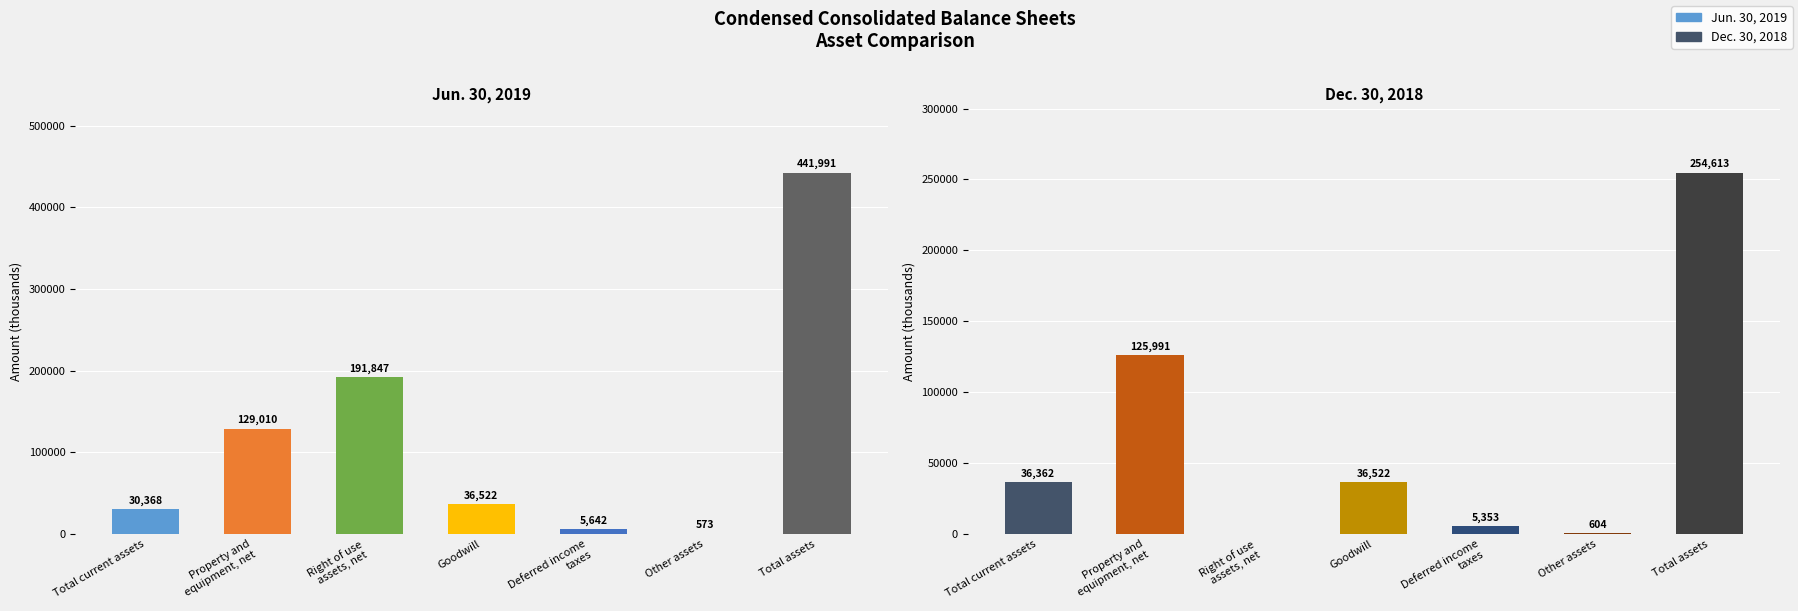

Rank the categories by Dec. 30, 2018 value from lowest to highest.

Right of use
assets, net, Other assets, Deferred income
taxes, Total current assets, Goodwill, Property and
equipment, net, Total assets